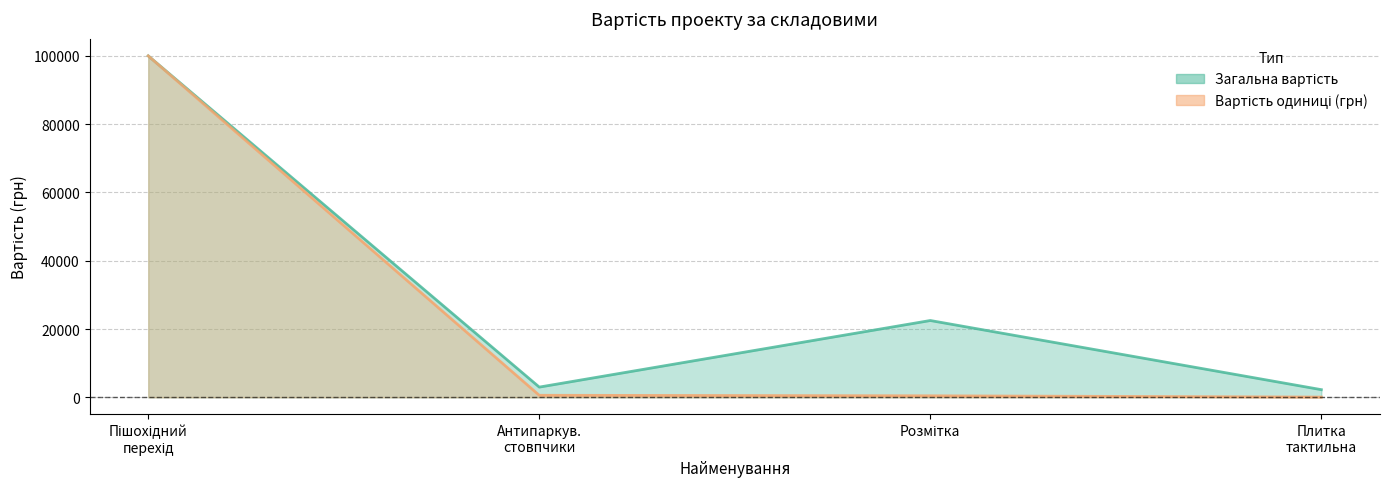

Rank the series by their average value, from highest to lowest.

Загальна вартість, Вартість одиниці (грн)